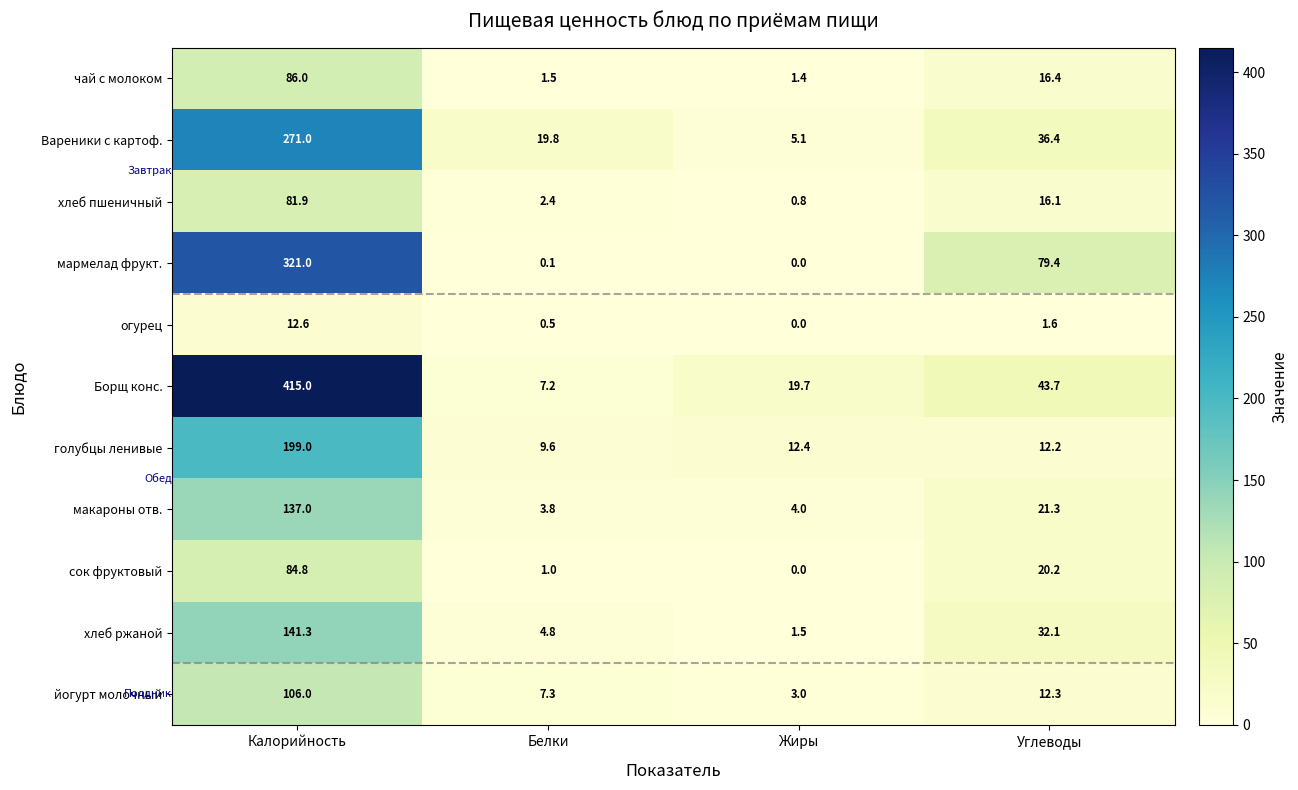

Which label corresponds to the smallest value in the chart?

Жиры